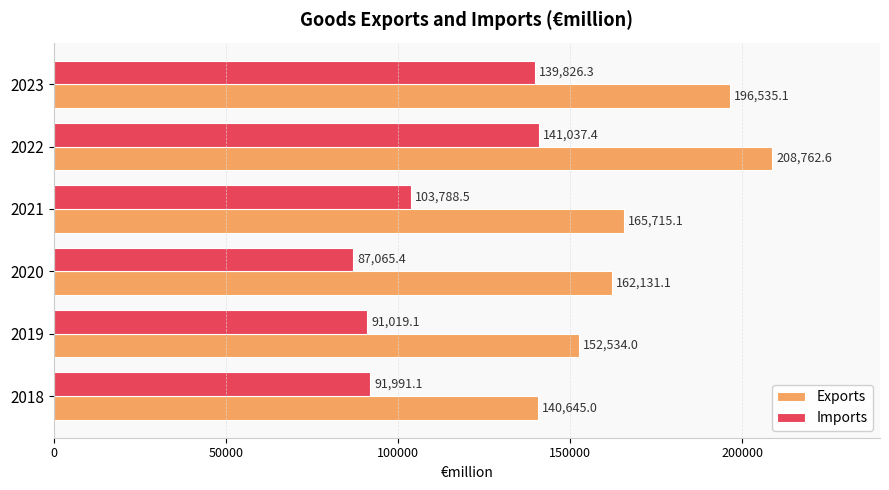

Which category has the lowest value across all series?

2020